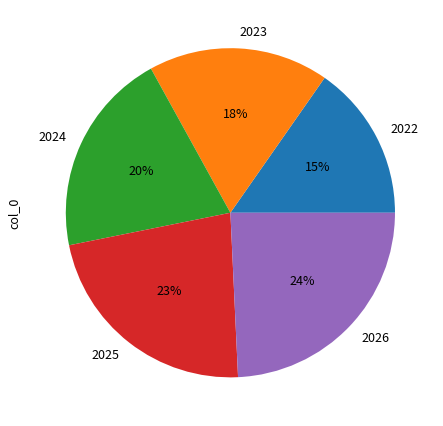

True or false: 2025 accounts for 10% of the total.

False